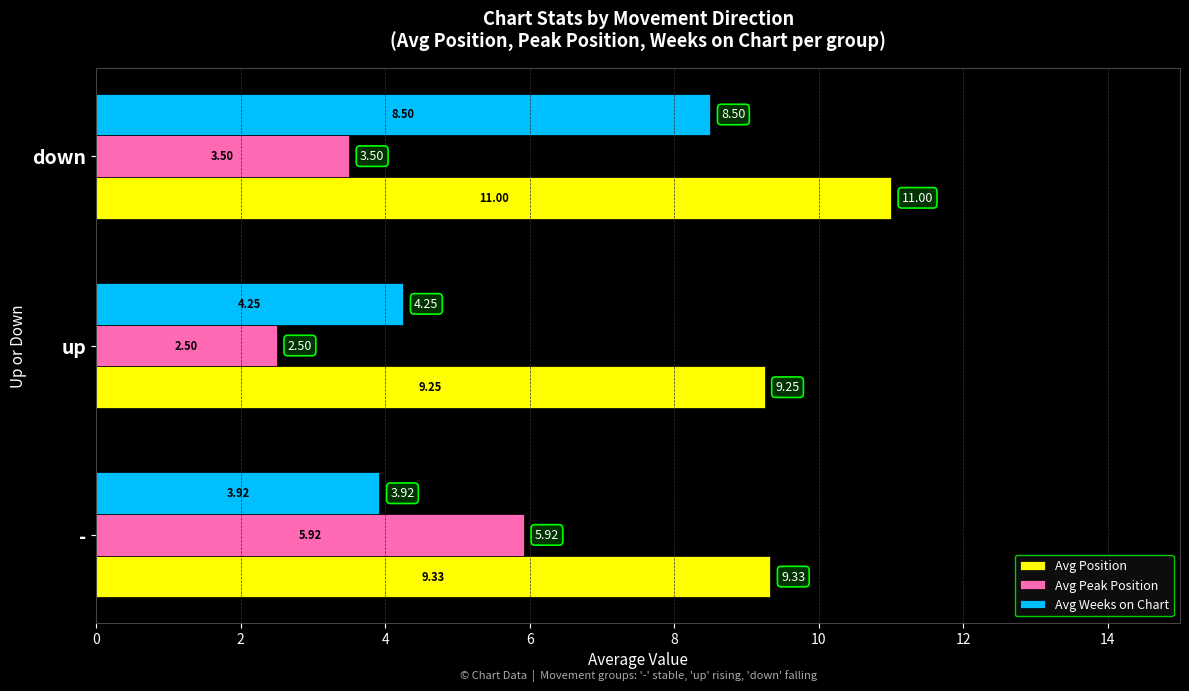

What is the difference between the maximum and second lowest values in the Avg Peak Position series?

2.4